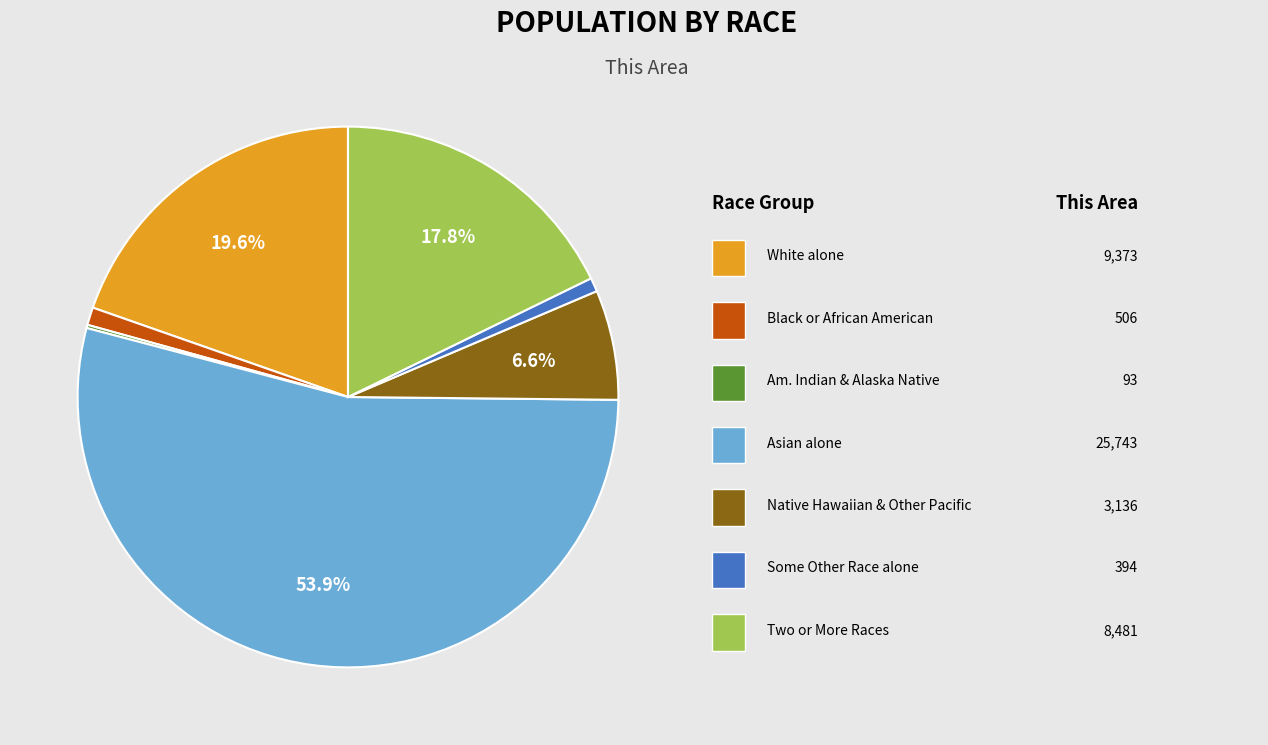

Is there a majority slice in this chart?

Yes